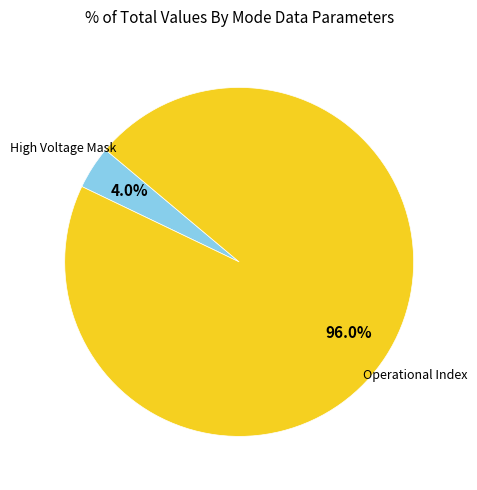

Is there any slice that represents more than half of the pie?

Yes